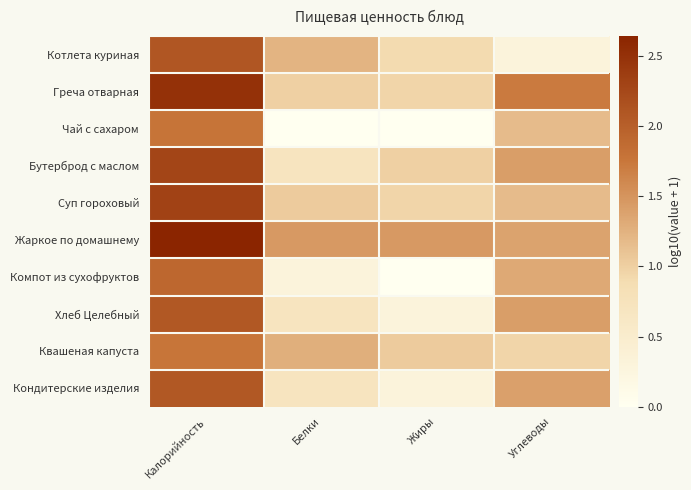

Reading right to left, list all the values displayed in this chart.

Котлета куриная: Углеводы=0.3	Жиры=0.9	Белки=1.2	Калорийность=2.1
Греча отварная: Углеводы=1.7	Жиры=1.0	Белки=1.0	Калорийность=2.5
Чай с сахаром: Углеводы=1.2	Жиры=0.0	Белки=0.0	Калорийность=1.8
Бутерброд с маслом: Углеводы=1.4	Жиры=1.0	Белки=0.7	Калорийность=2.3
Суп гороховый: Углеводы=1.2	Жиры=1.0	Белки=1.0	Калорийность=2.3
Жаркое по домашнему: Углеводы=1.4	Жиры=1.5	Белки=1.5	Калорийность=2.6
Компот из сухофруктов: Углеводы=1.3	Жиры=0.0	Белки=0.3	Калорийность=1.9
Хлеб Целебный: Углеводы=1.4	Жиры=0.3	Белки=0.7	Калорийность=2.1
Квашеная капуста: Углеводы=1.0	Жиры=1.0	Белки=1.3	Калорийность=1.8
Кондитерские изделия: Углеводы=1.4	Жиры=0.3	Белки=0.7	Калорийность=2.1